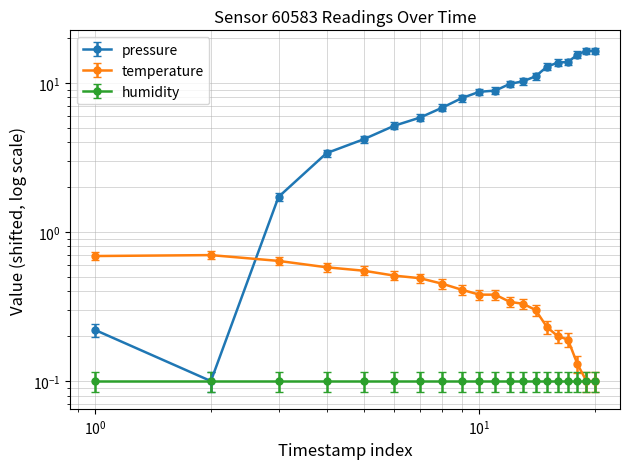

Reading left to right, list all the values displayed in this chart.

pressure: 0.2	0.1	1.7	3.4	4.2	5.2	5.8	6.8	7.9	8.7	8.9	9.8	10.3	11.1	12.8	13.7	13.8	15.5	16.4	16.4
temperature: 0.7	0.7	0.6	0.6	0.6	0.5	0.5	0.5	0.4	0.4	0.4	0.3	0.3	0.3	0.2	0.2	0.2	0.1	0.1	0.1